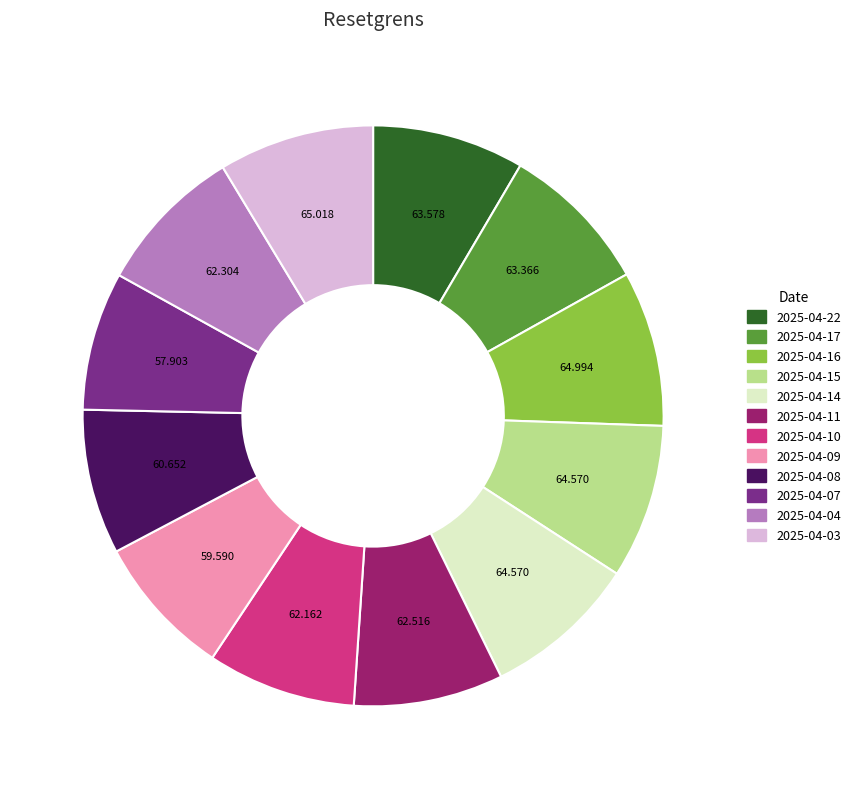

Does 2025-04-11 account for over 50% of the chart?

No